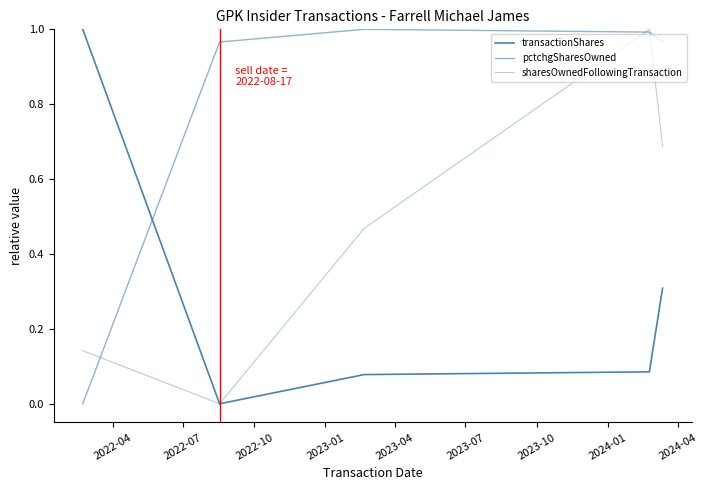

Is this an area chart (filled region under the line)?

No